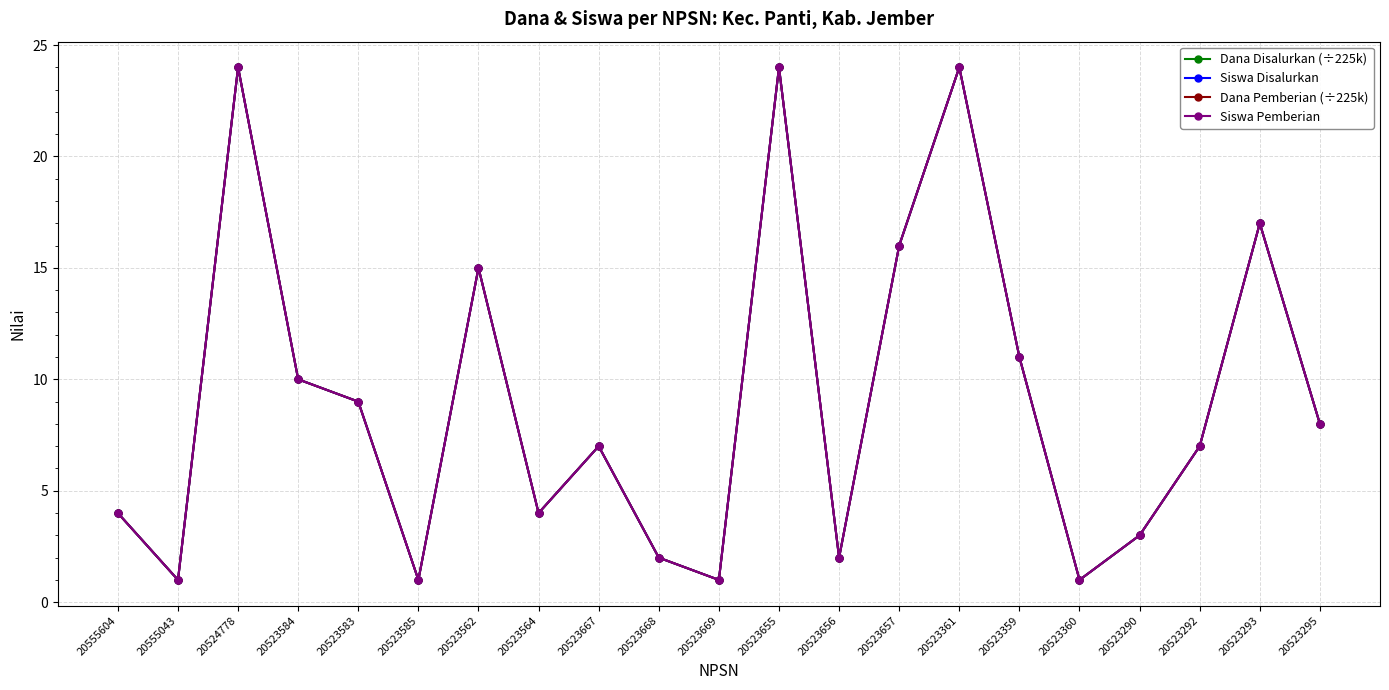

What position from the right is 20523292?

3